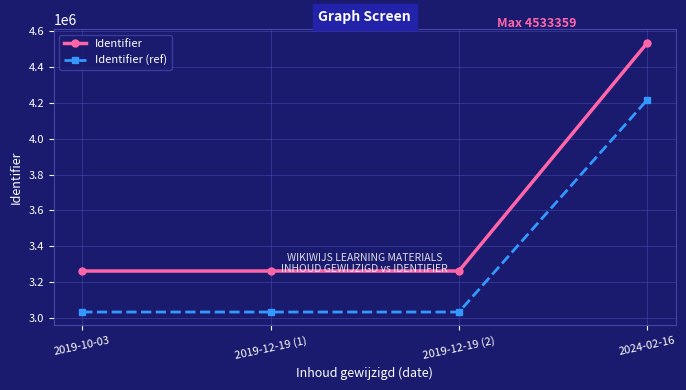

List the series in order of their peak value, lowest first.

Identifier (ref), Identifier